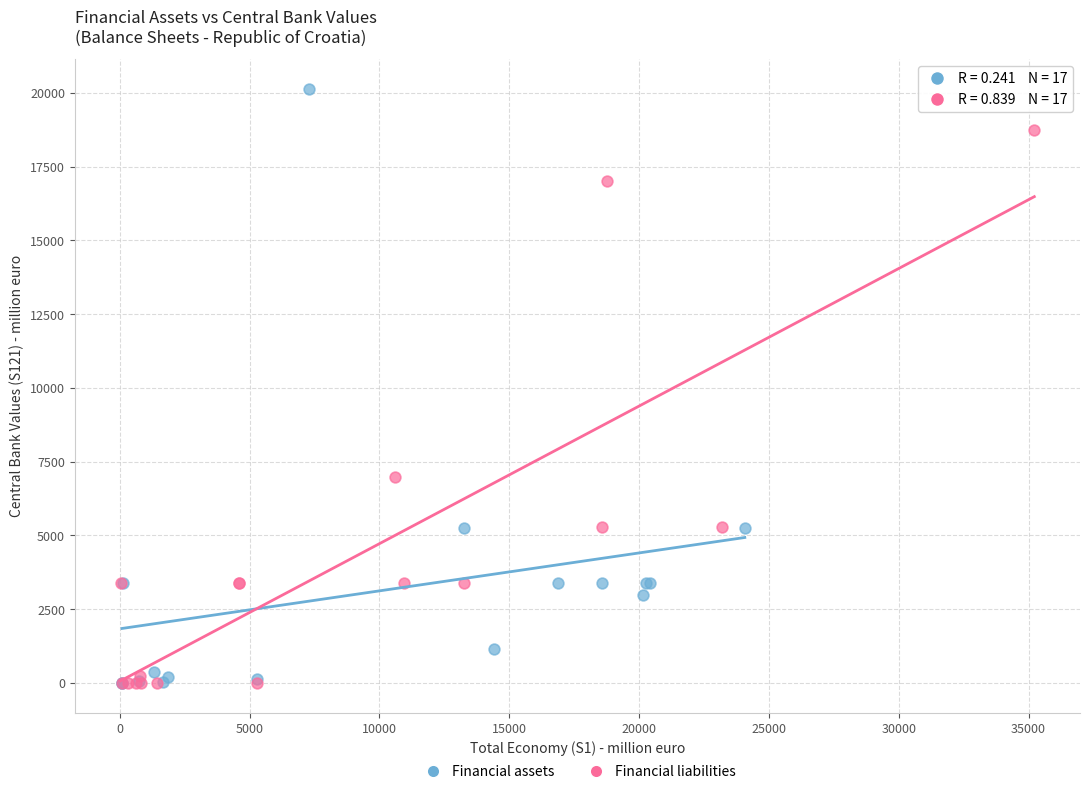

Which series has the widest spread of Y values?

Financial assets